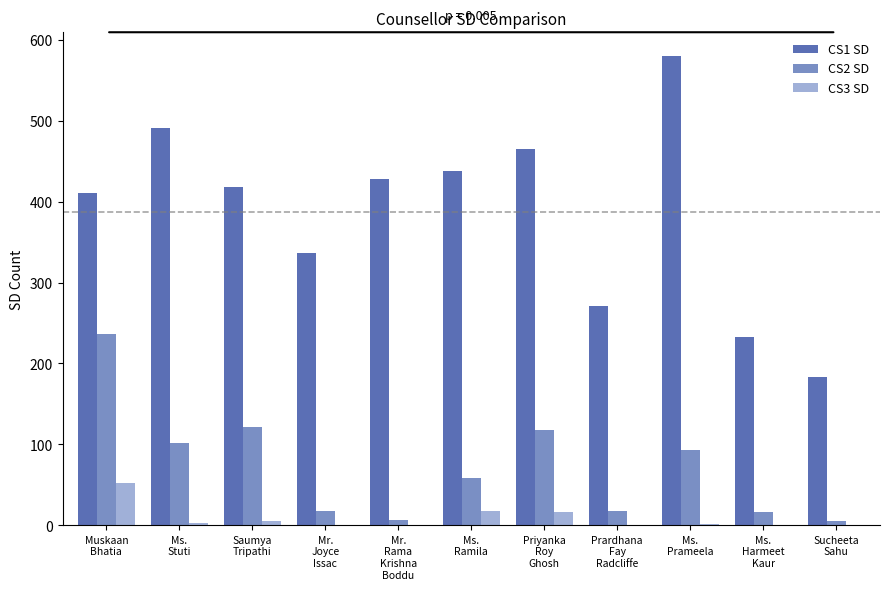

Are the bars grouped side by side (vs. stacked)?

Yes